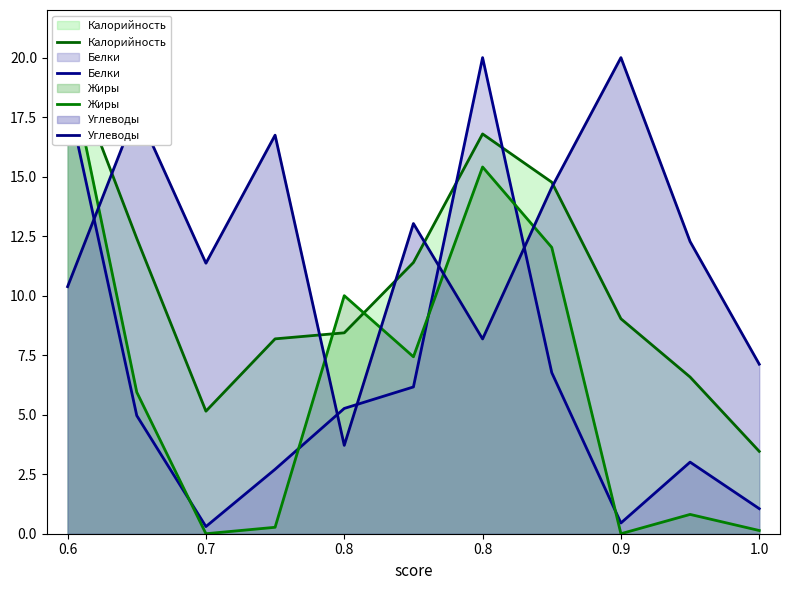

In Углеводы, how many points are lower than both neighbors (excluding endpoints)?

3